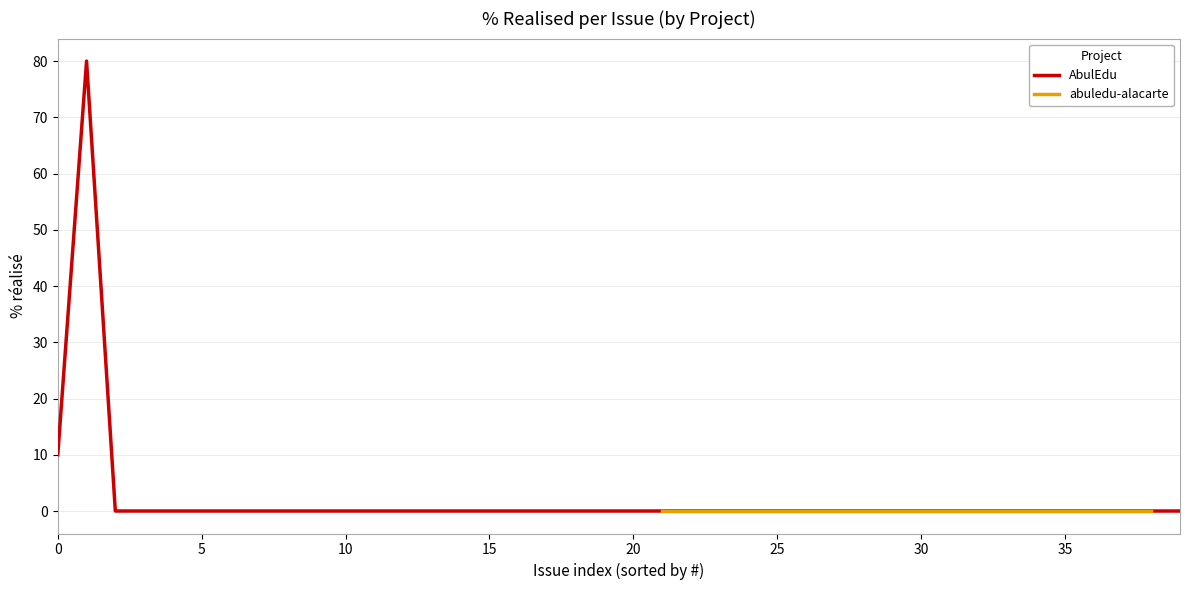

The AbulEdu series shows 0 at 20. True or false?

True